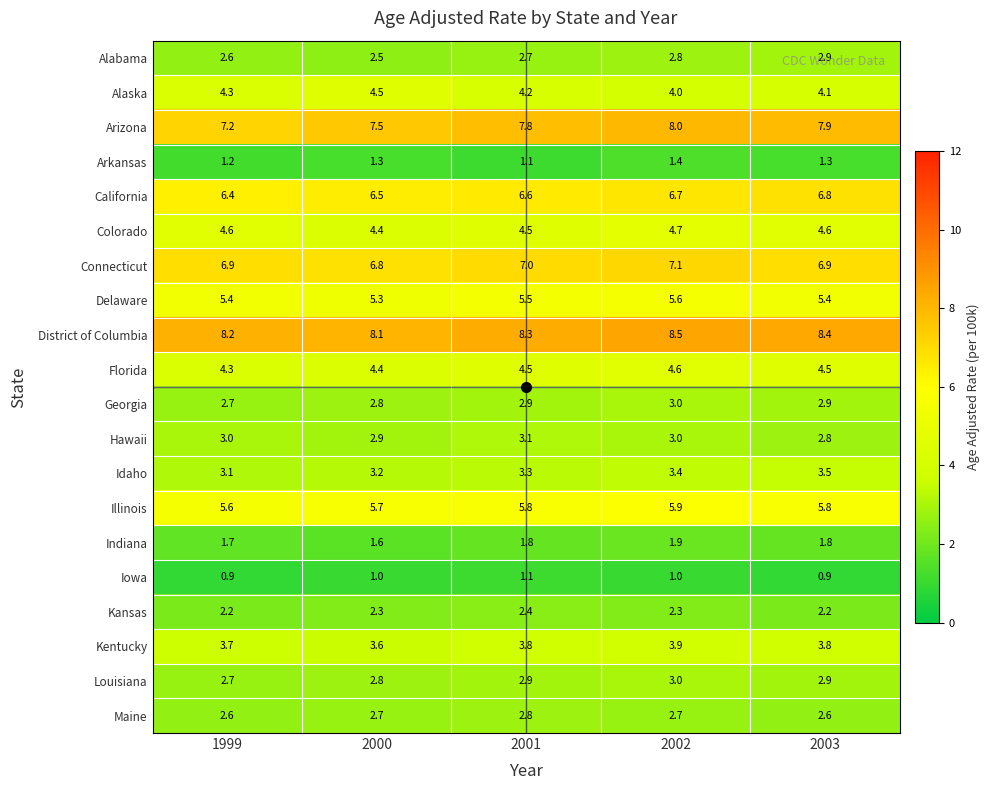

At which category is the sum across all series the highest?

2002